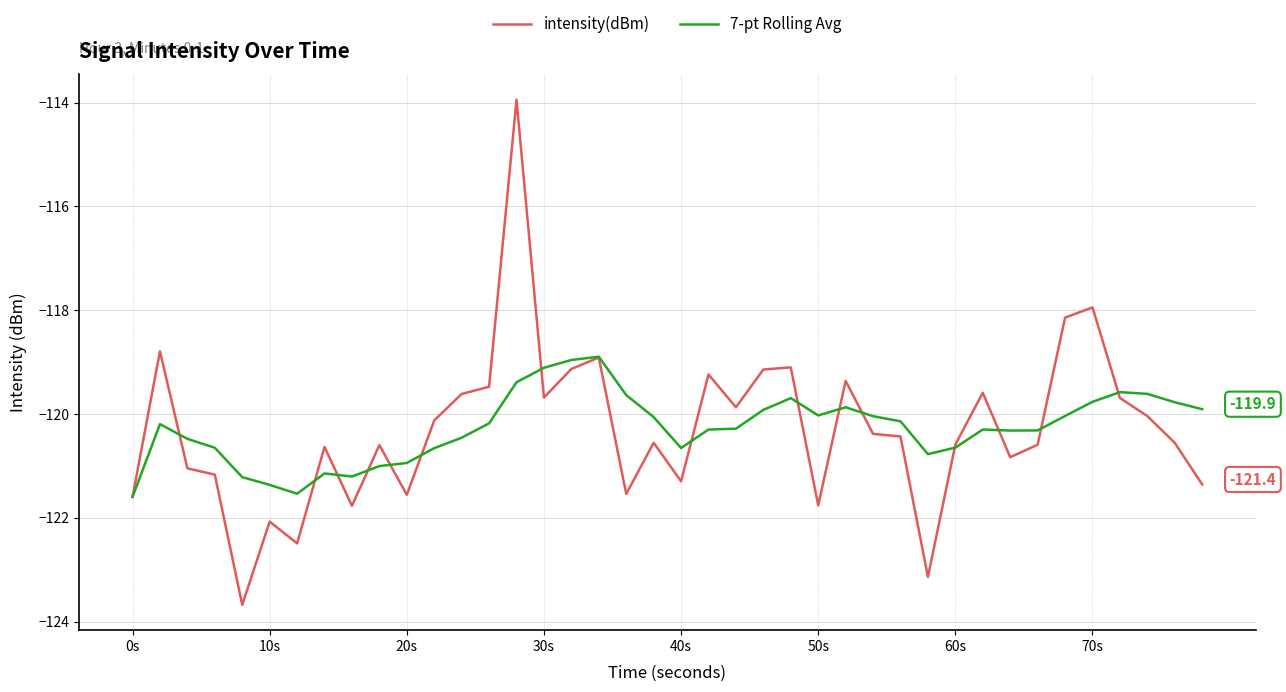

Rank the series by their maximum value, from lowest to highest.

7-pt Rolling Avg, intensity(dBm)